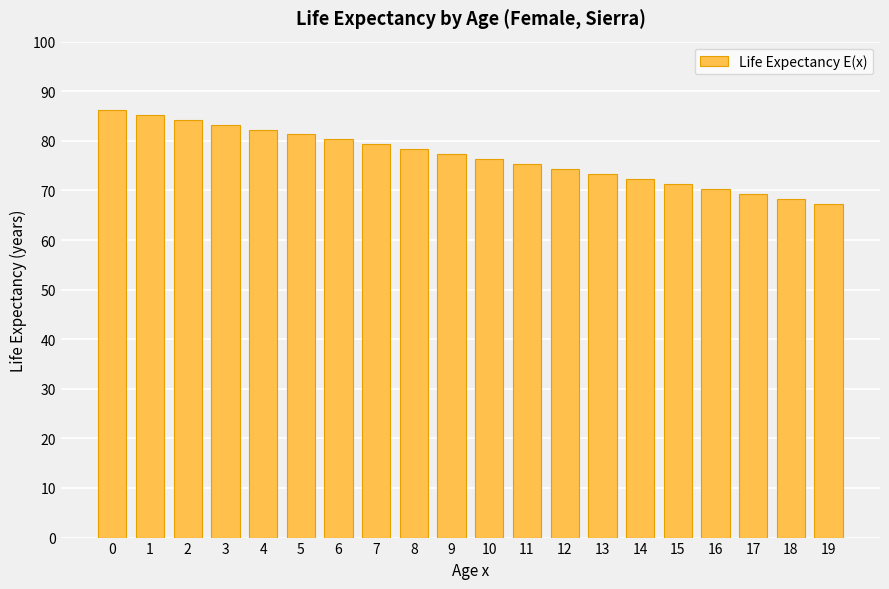

Reading right to left, transcribe all the data shown in this chart.

19=67.3	18=68.3	17=69.3	16=70.3	15=71.3	14=72.3	13=73.3	12=74.3	11=75.3	10=76.3	9=77.3	8=78.3	7=79.3	6=80.3	5=81.3	4=82.3	3=83.3	2=84.3	1=85.3	0=86.3